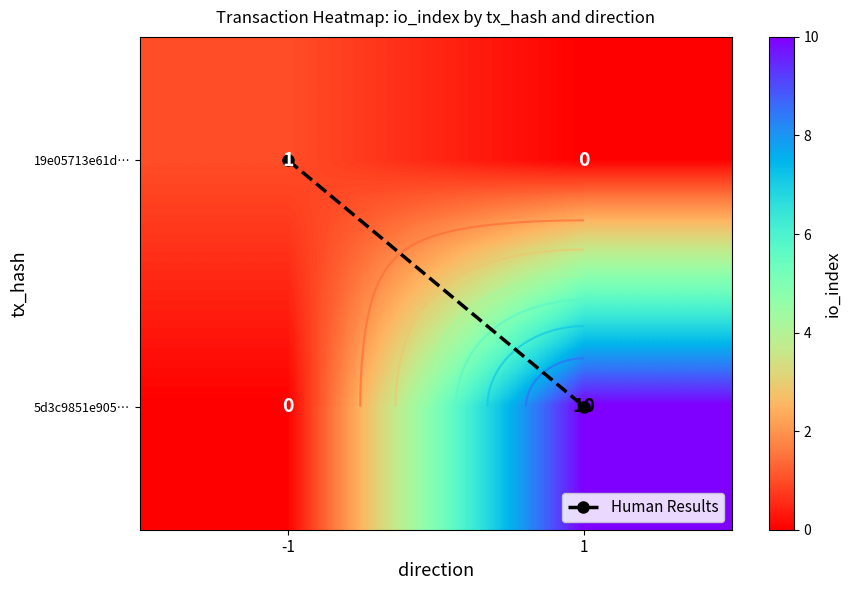

Which has a higher value, 1 or -1?

1